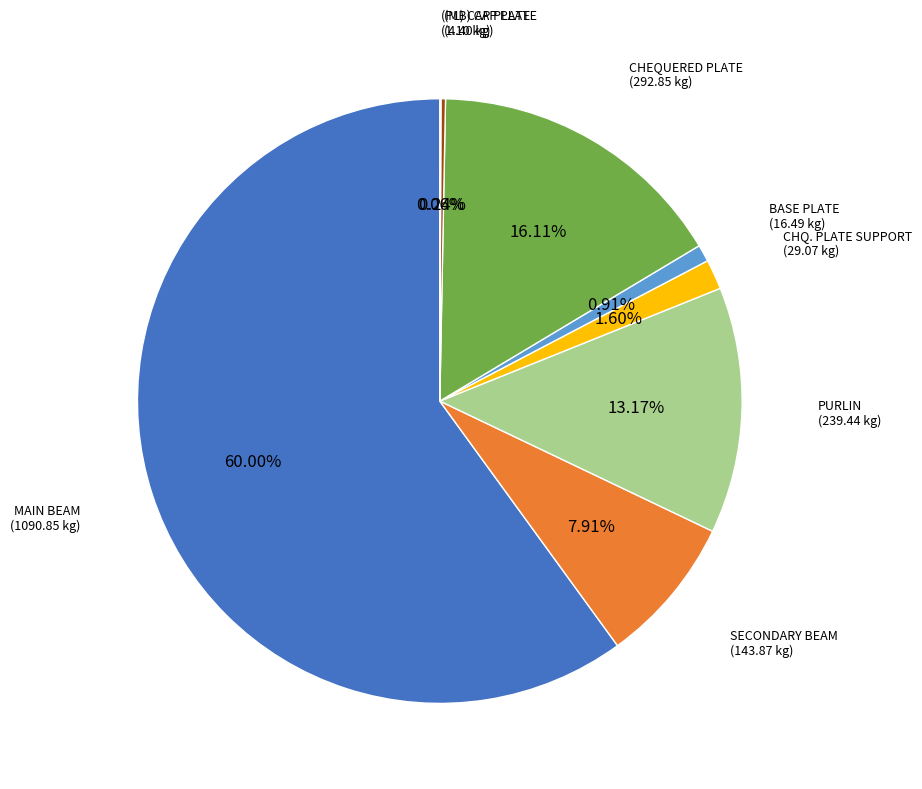

What is the ratio of the value at SECONDARY BEAM to the value at PURLIN?

0.6